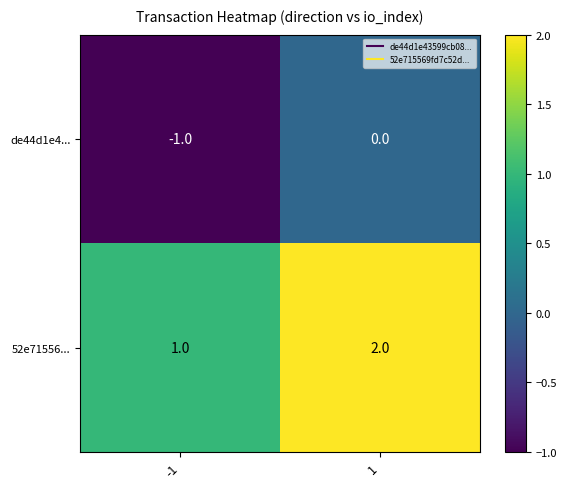

Reading left to right, extract all data points from this chart.

de44d1e4...: -1	0
52e71556...: 1	2